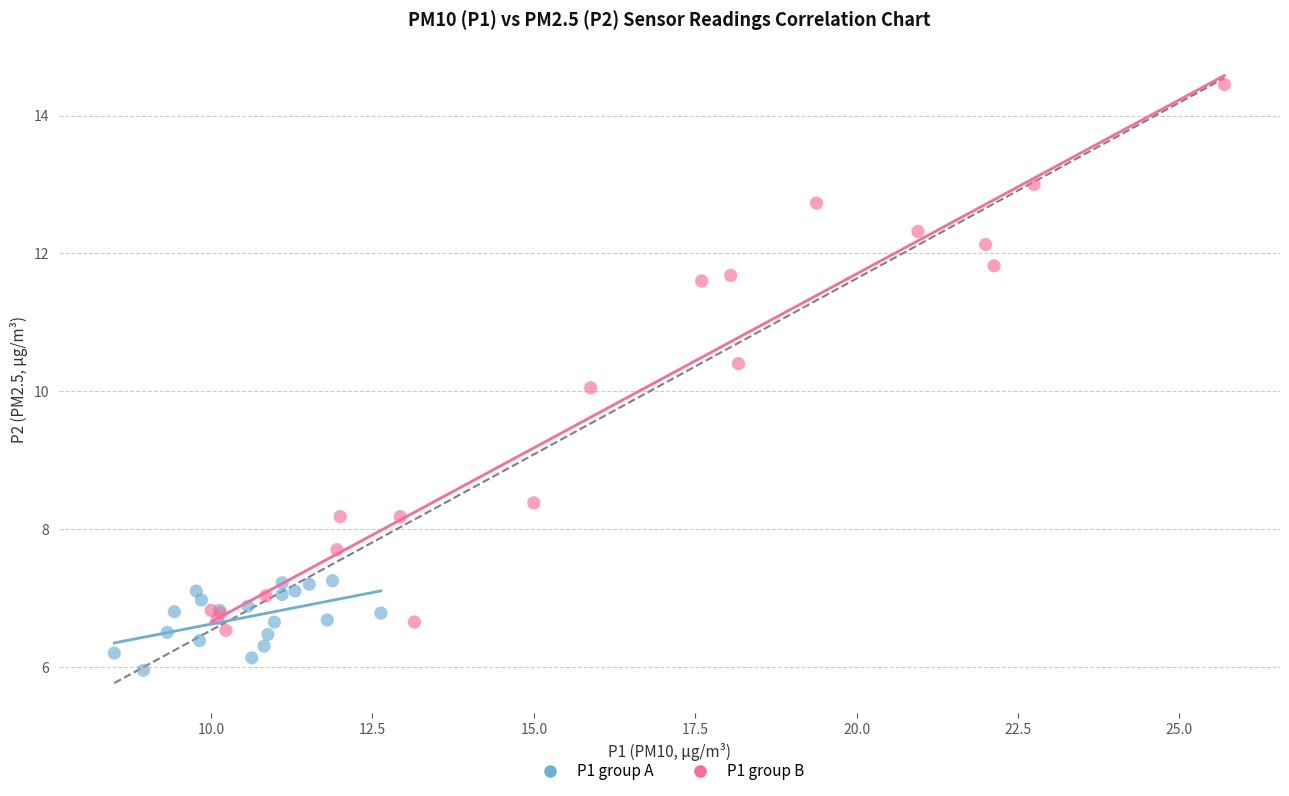

Which series has the largest Y range (max minus min)?

P1 group B